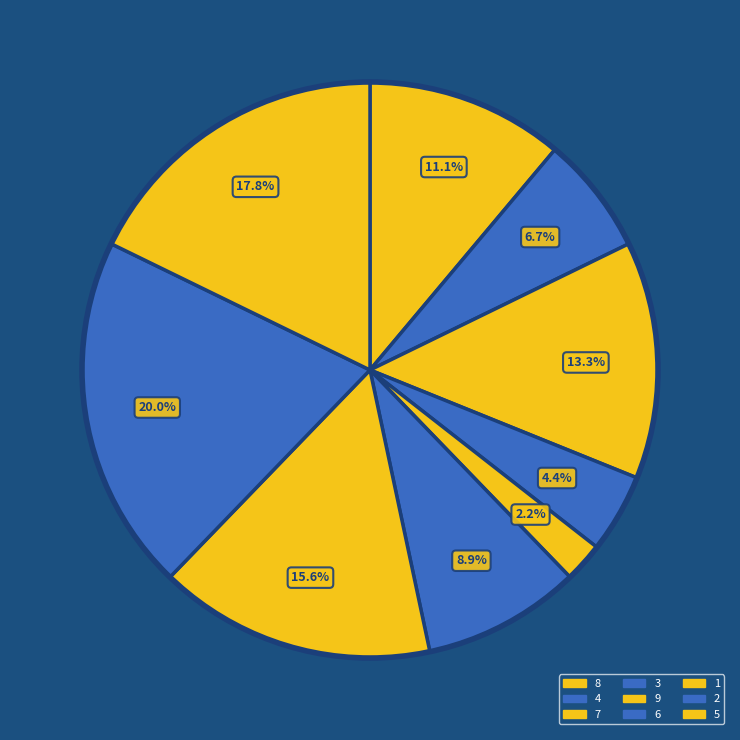

Is it true that 7 is 16% of the pie?

True